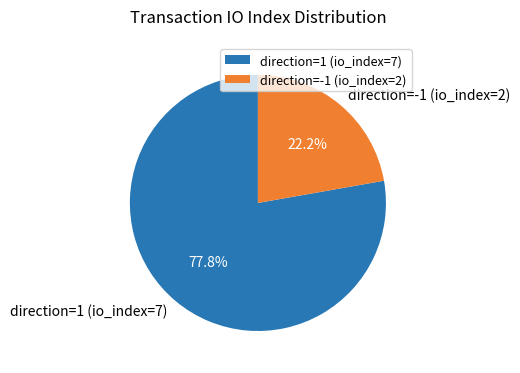

Which category has the smallest portion of the pie?

direction=-1 (io_index=2)